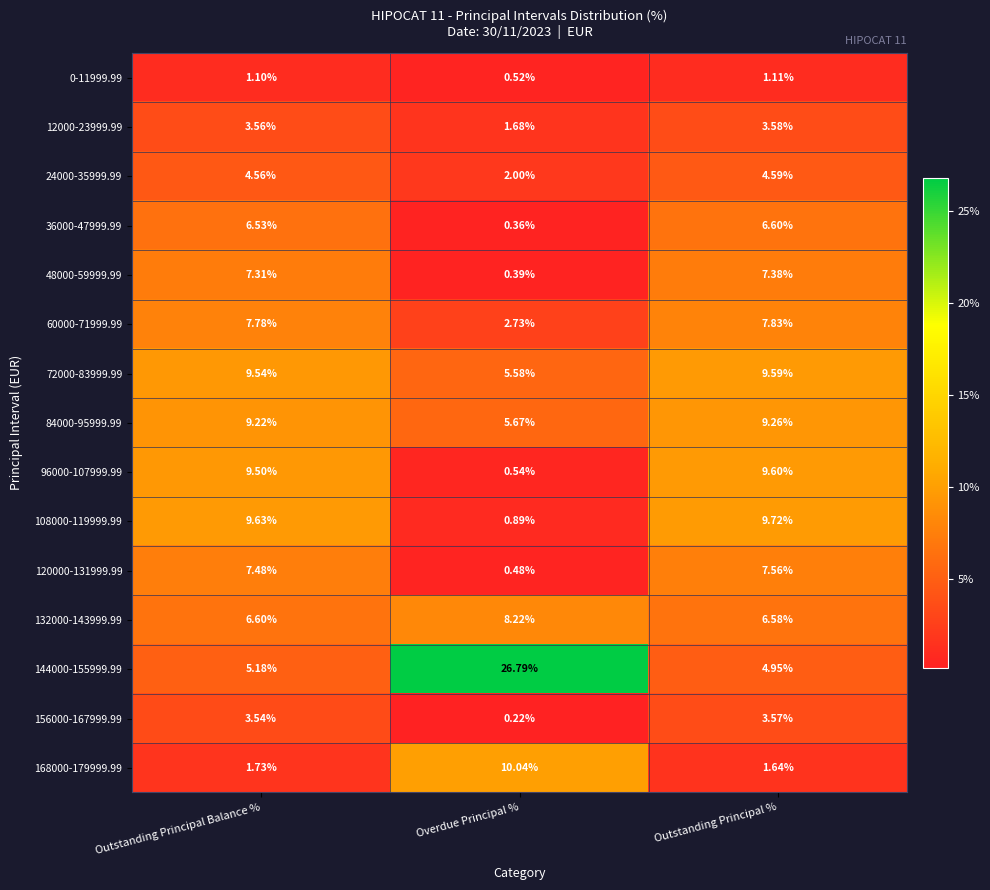

Rank the categories by 72000-83999.99 value from highest to lowest.

Outstanding Principal %, Outstanding Principal Balance %, Overdue Principal %